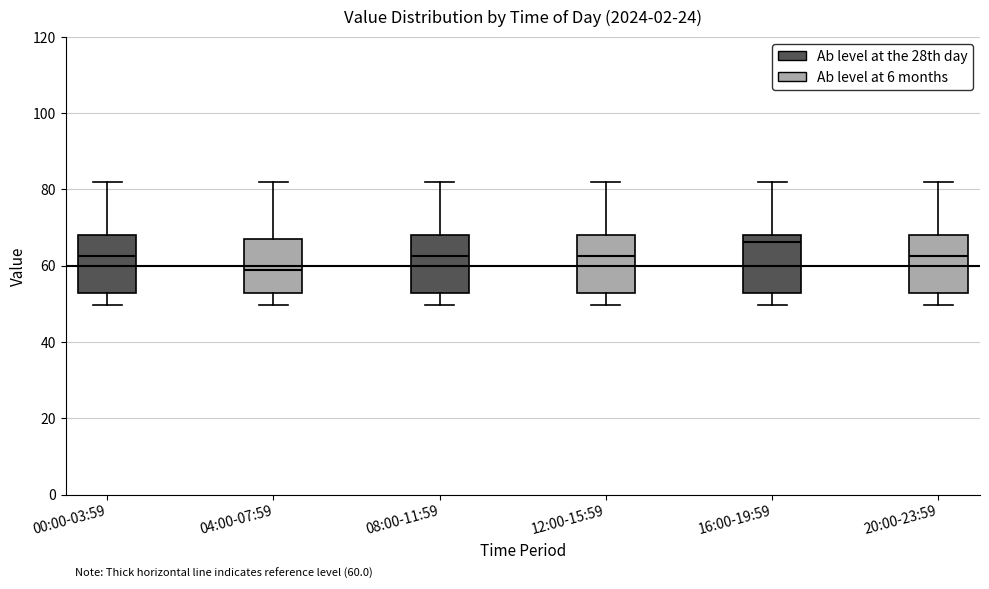

Which box has the lowest median line?

04:00-07:59